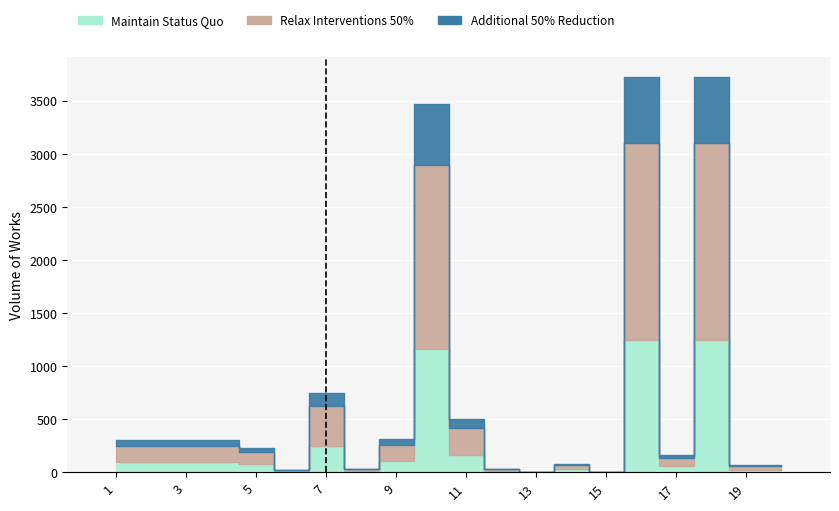

What is the value of the Maintain Status Quo bar at the 18th from the left?

1241.0